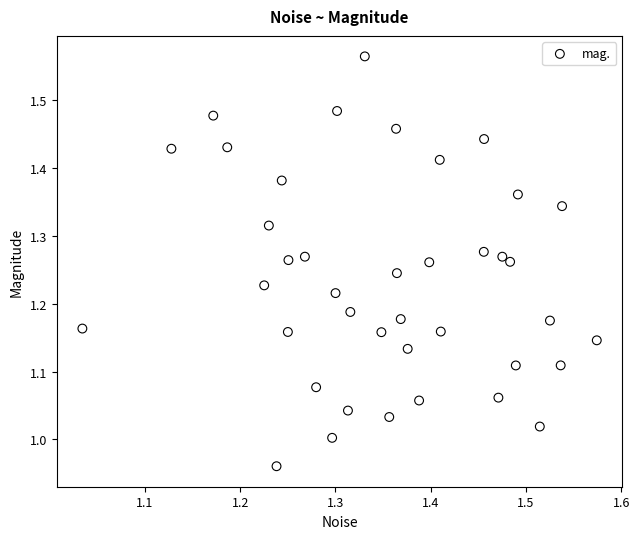

What is the range of X values (max minus min)?

0.5